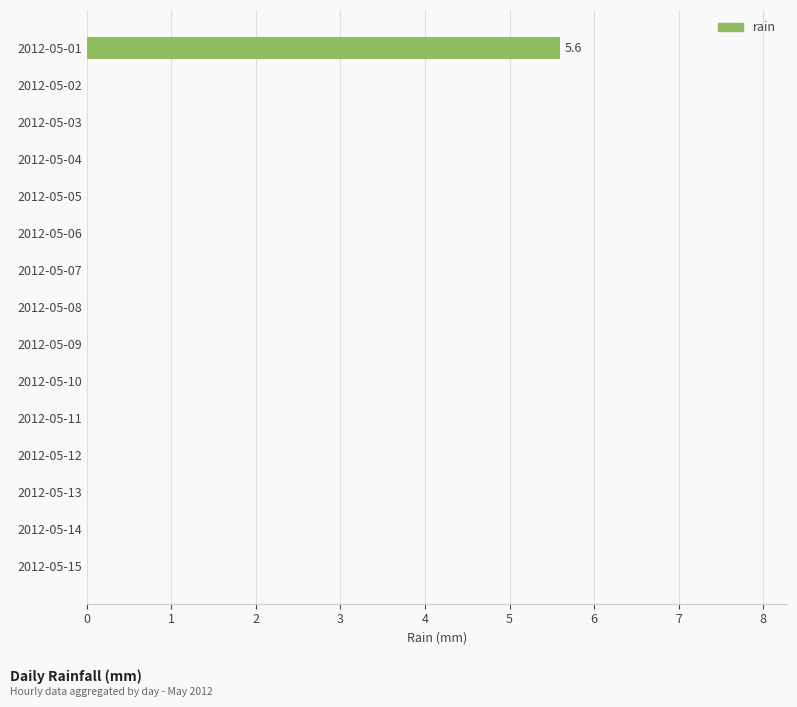

How many data points does each series have?

15